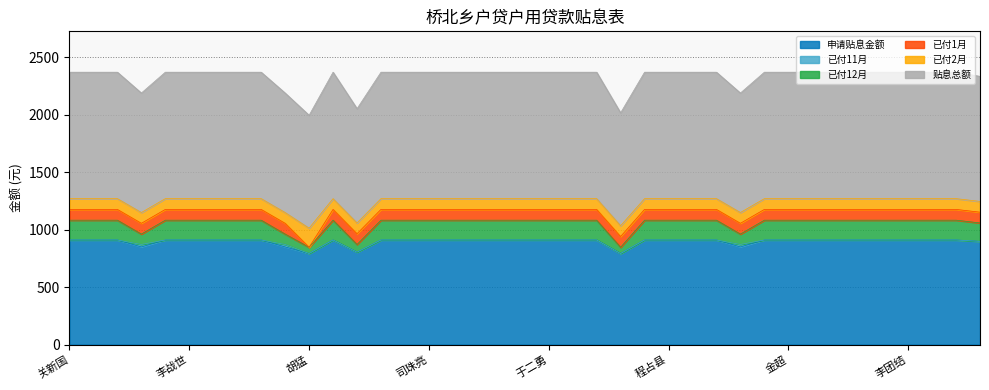

Is the value of 已付12月 at 金超 greater than the value of 贴息总额 at 胡猛?

No